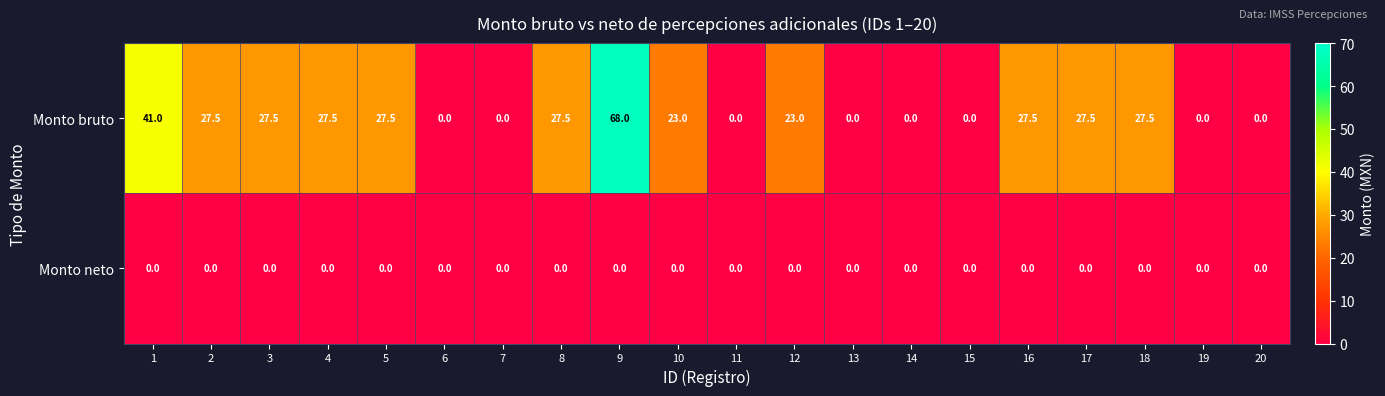

The value of Monto neto at 13 is 0.0. True or false?

True